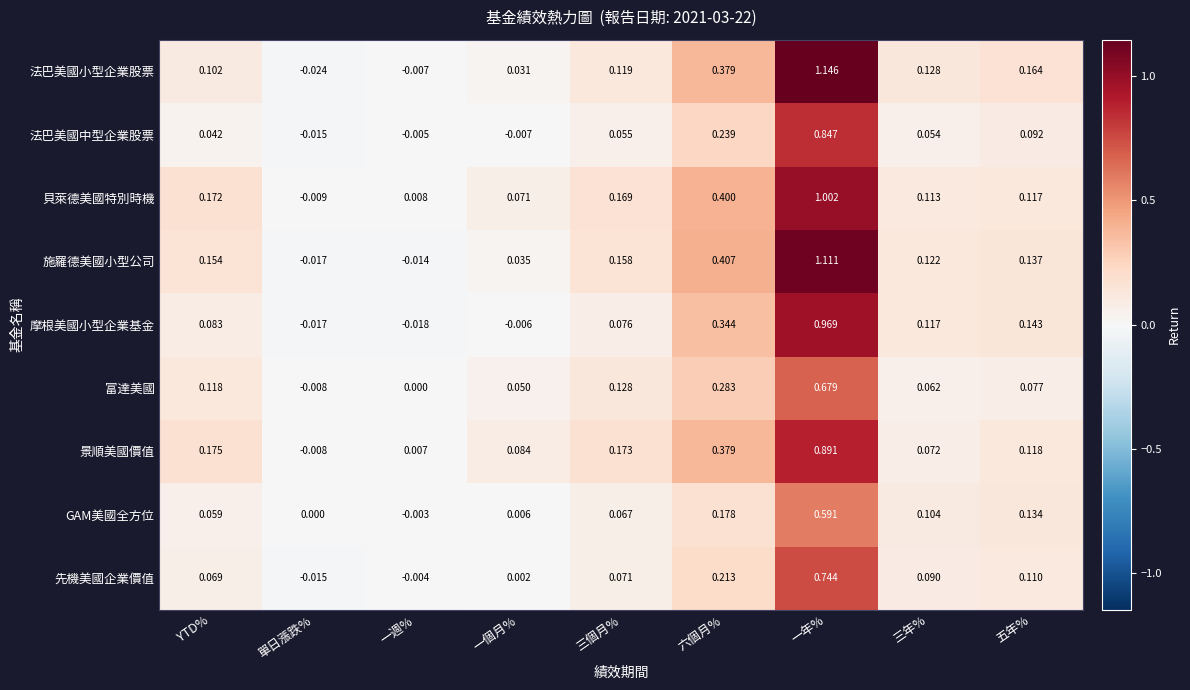

Which label corresponds to the largest value in the chart?

一年%